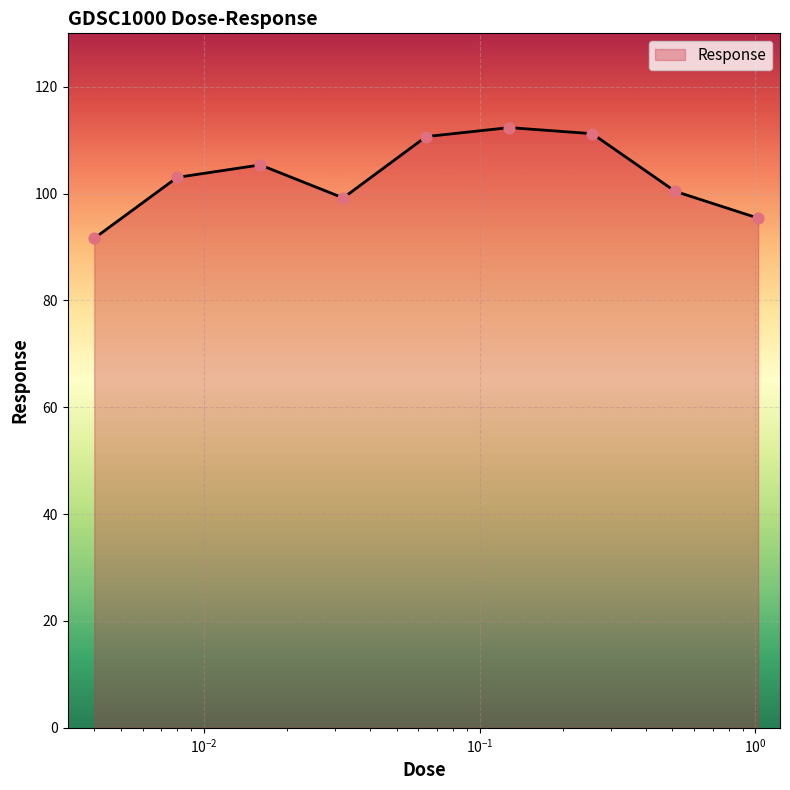

What is the smallest value displayed?

91.6